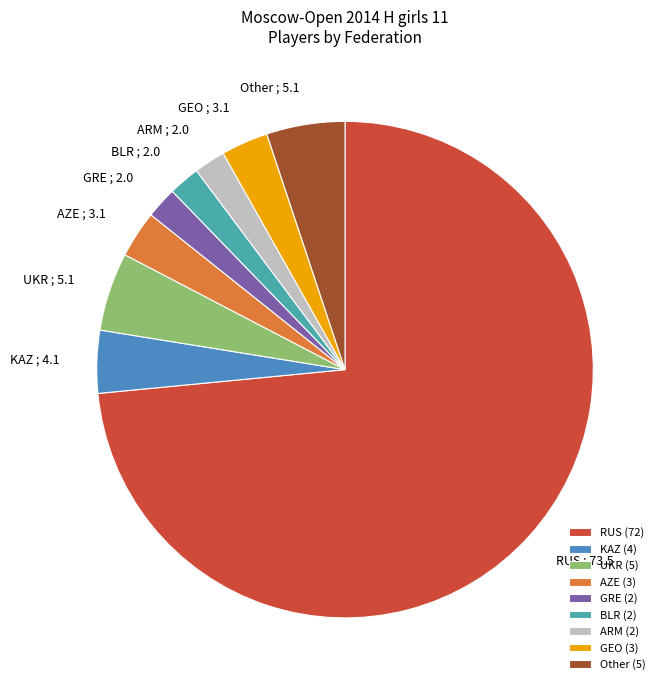

Do UKR and GEO together represent more than half of the pie?

No